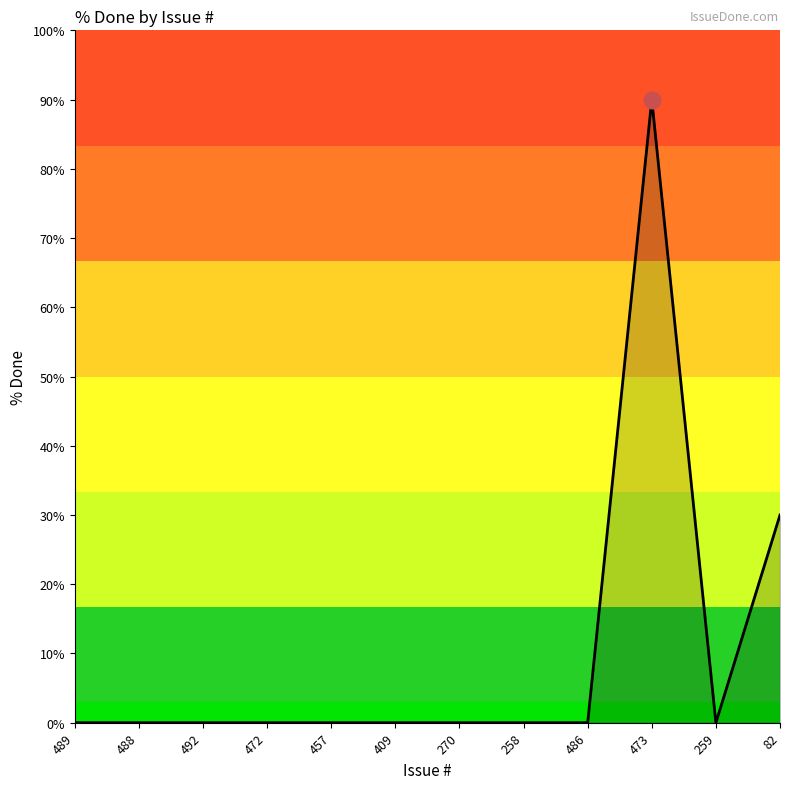

True or false: the data shows 0 at 457.

True